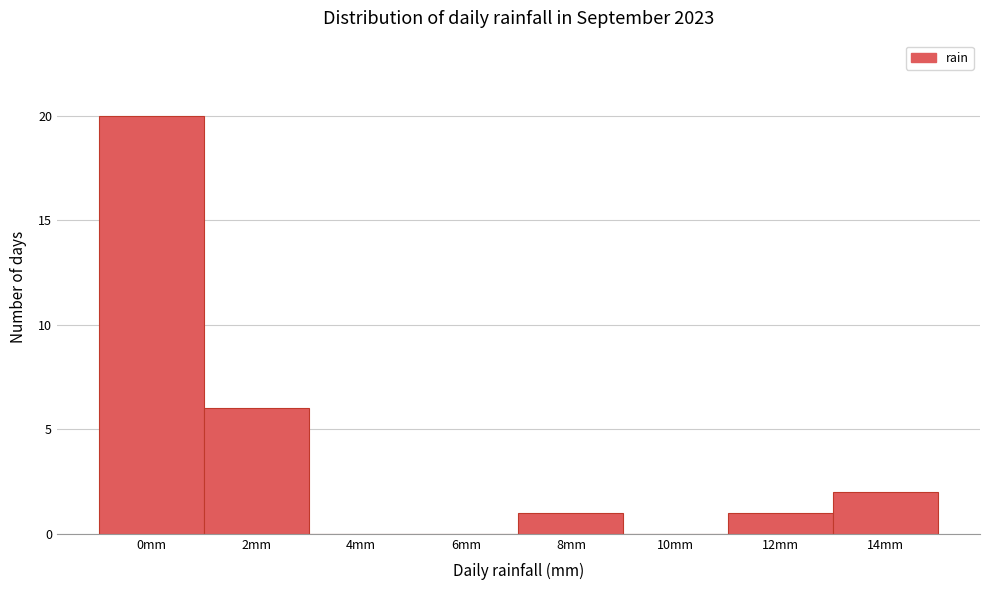

Reading right to left, what are all the values shown in this chart?

14mm=2	12mm=1	10mm=0	8mm=1	6mm=0	4mm=0	2mm=6	0mm=20